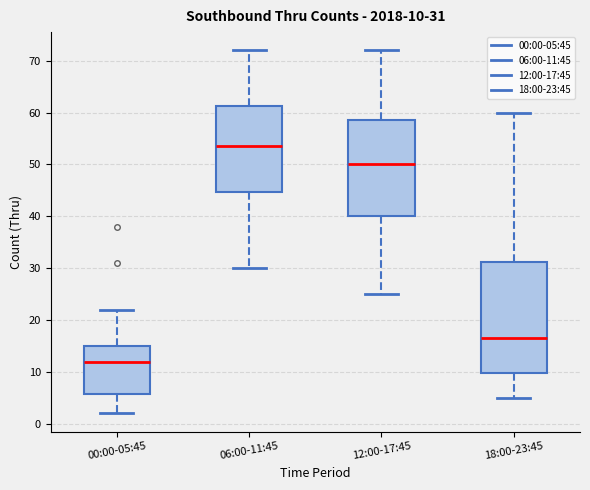

Which box has the highest median line?

06:00-11:45